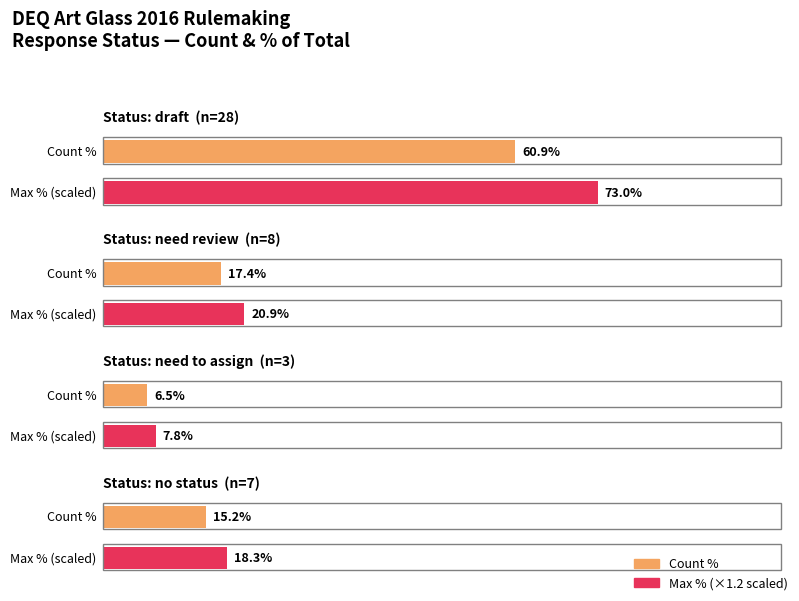

At how many categories does at least one series exceed 14?

2